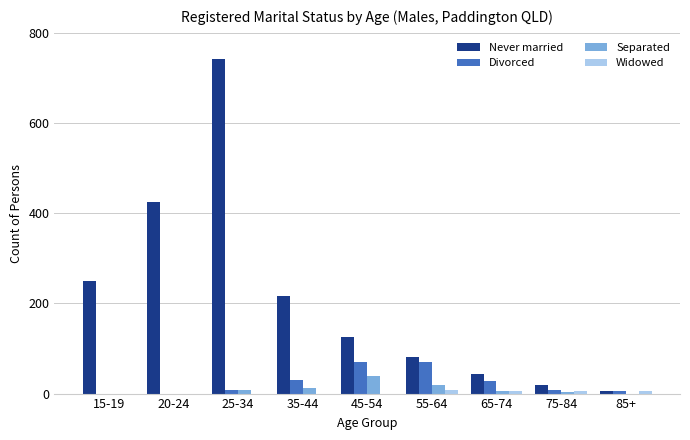

Does the chart contain stacked bars?

No